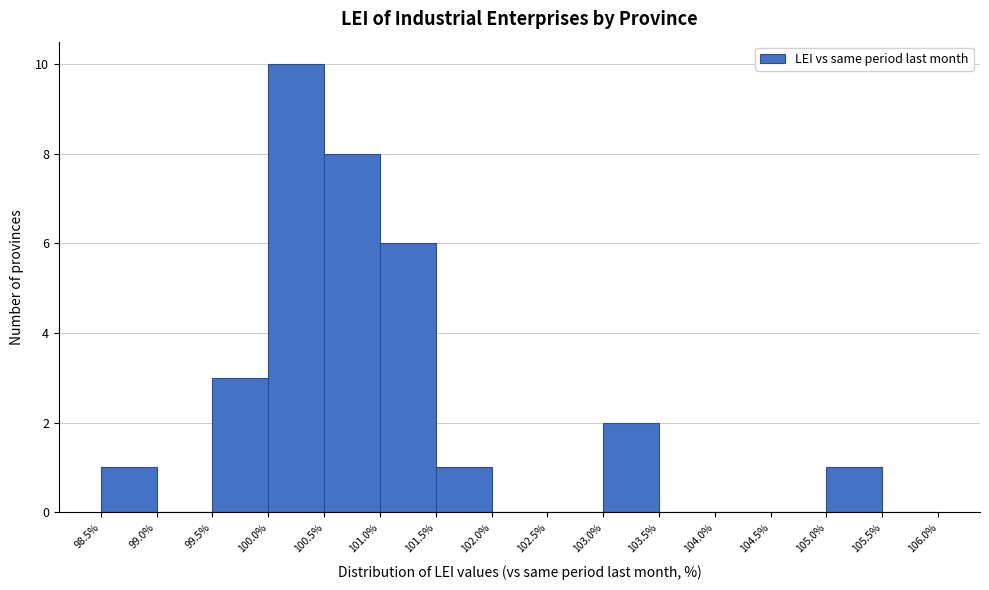

Which range on the x-axis has the tallest bar?

100.0% to 100.5%